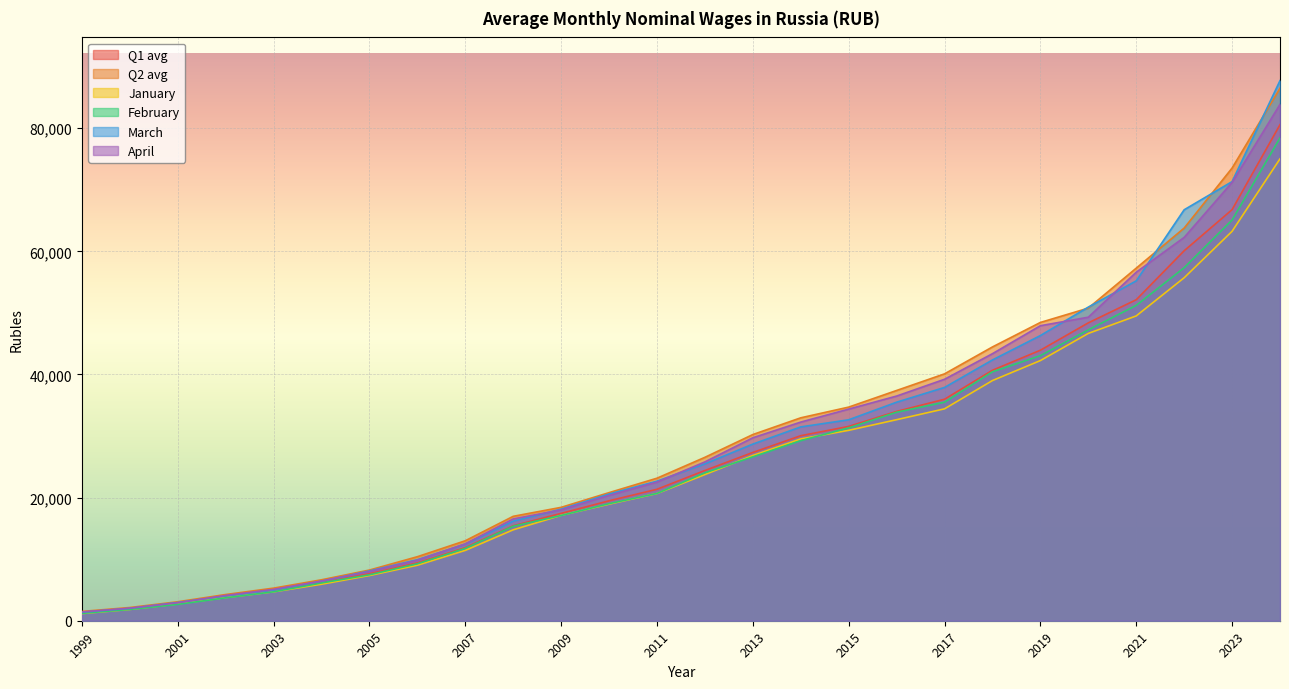

Is it true that March equals 87739.6 at 2024?

True